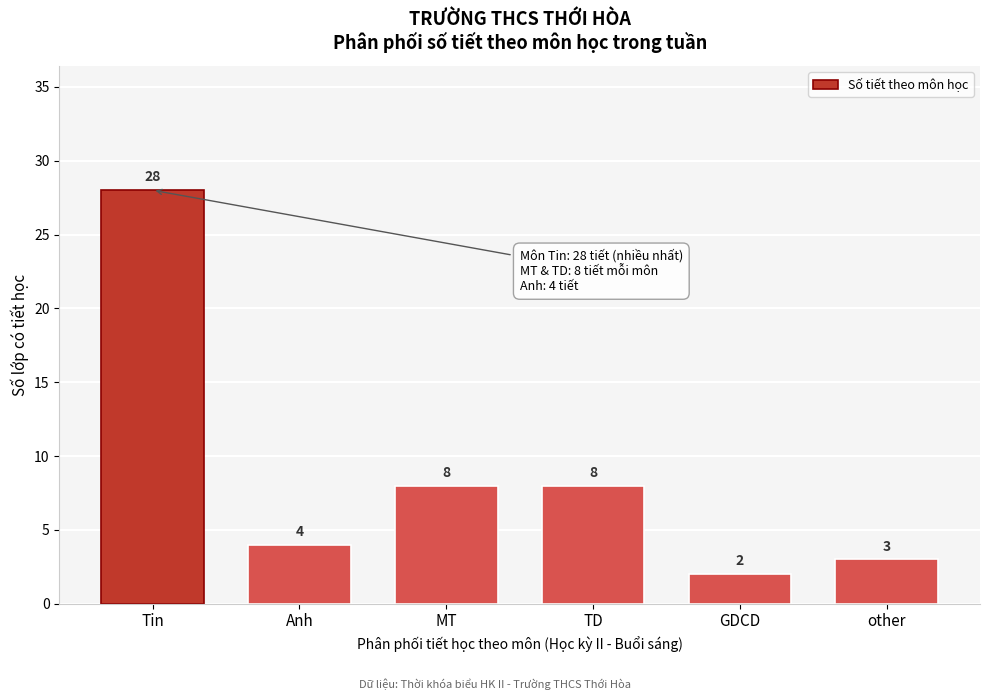

Reading right to left, extract all data points from this chart.

other=3	GDCD=2	TD=8	MT=8	Anh=4	Tin=28